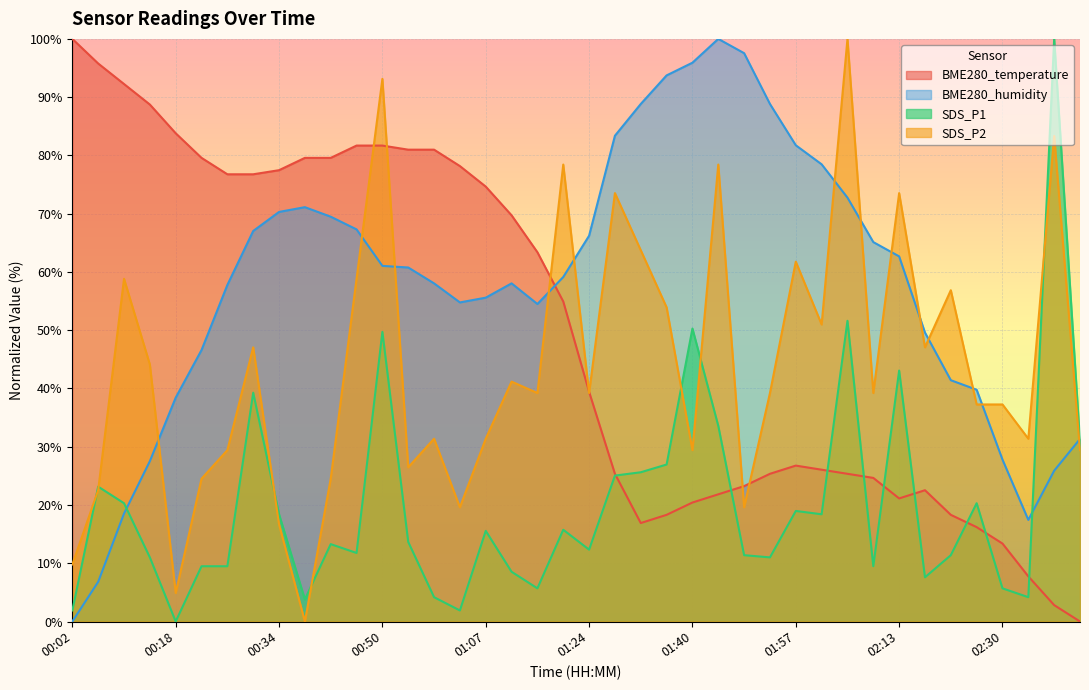

Where is the first local maximum for SDS_P2?

00:10